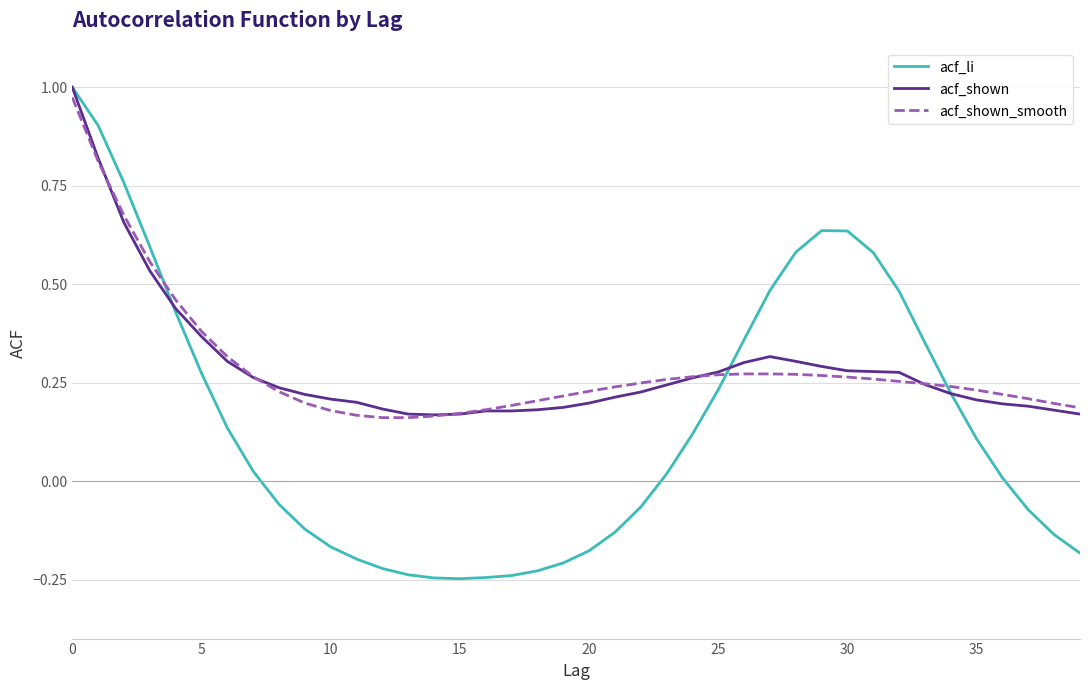

True or false: acf_li and acf_shown_smooth cross at least once.

True